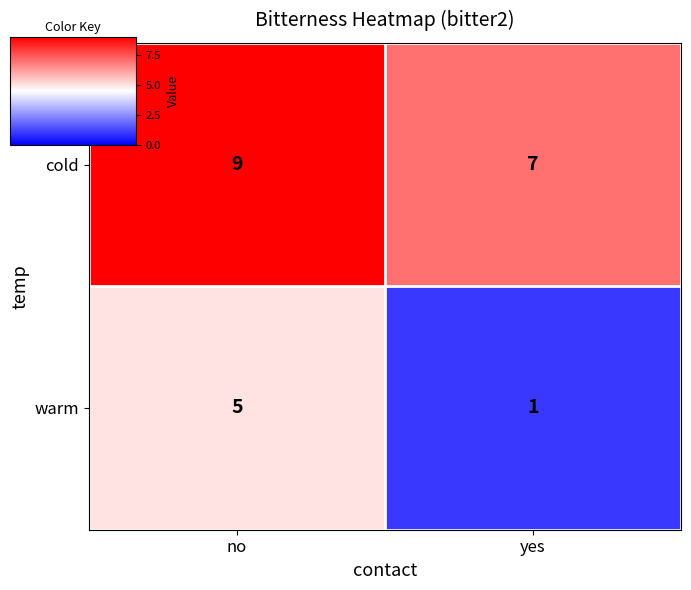

What is the average value of the cold series?

8